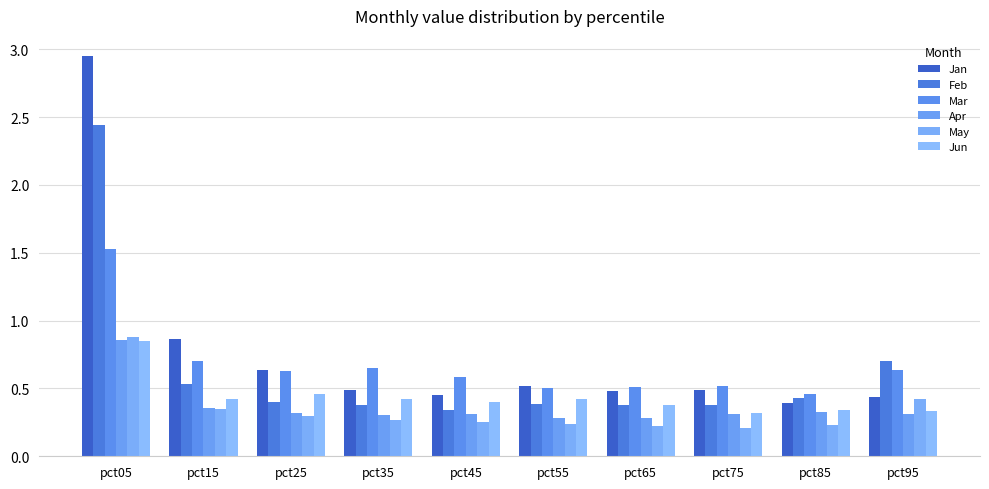

What is the total value across all series at pct65?

2.2